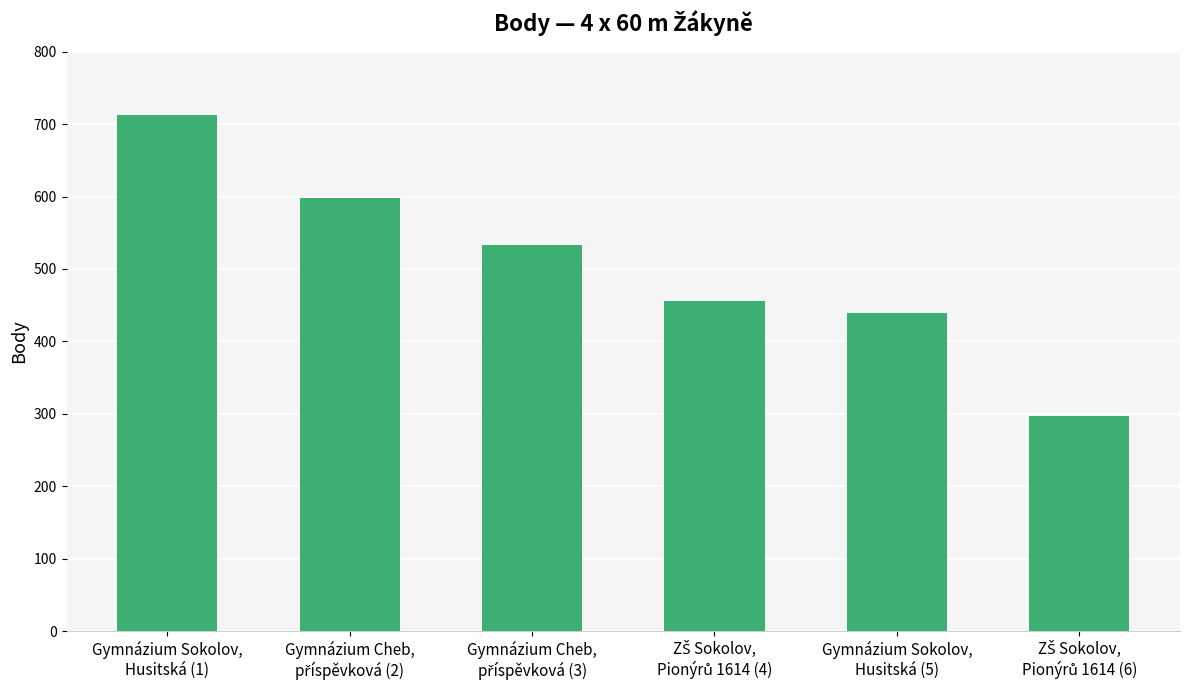

What is the value of the 2nd bar from the left?

598